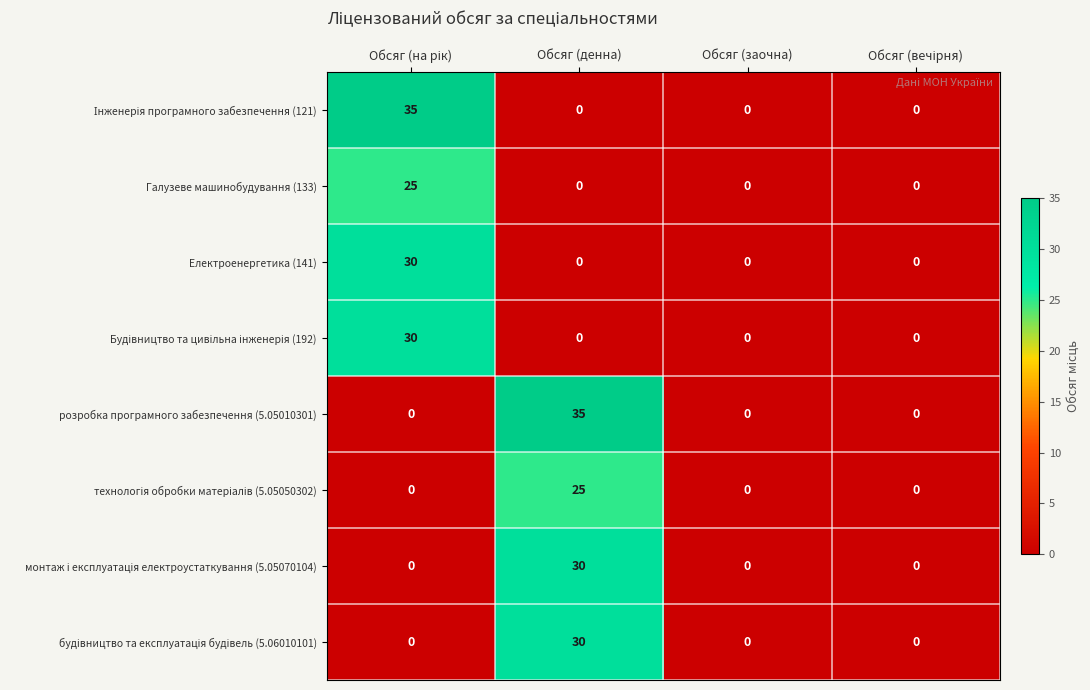

Between Обсяг (денна) and Обсяг (заочна), which series saw the biggest shift?

розробка програмного забезпечення (5.05010301)